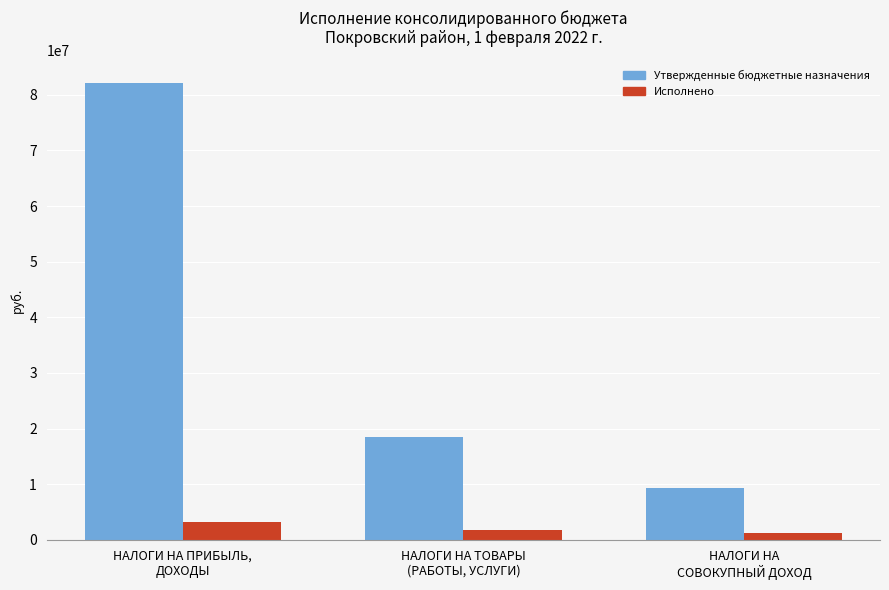

At which label does Утвержденные бюджетные назначения reach its minimum?

НАЛОГИ НА
СОВОКУПНЫЙ ДОХОД